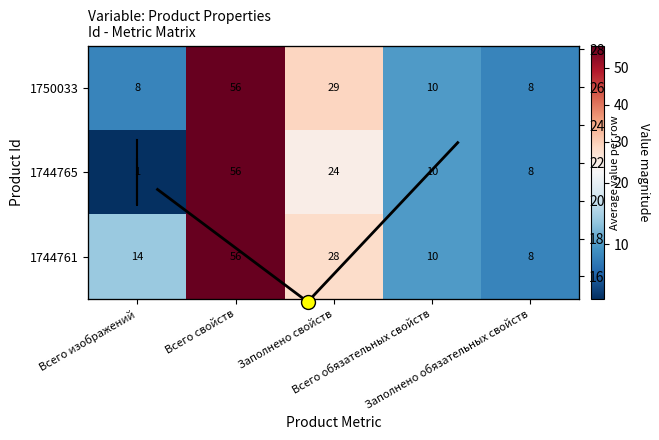

Is it true that 1744761 equals 2 at Всего обязательных свойств?

False